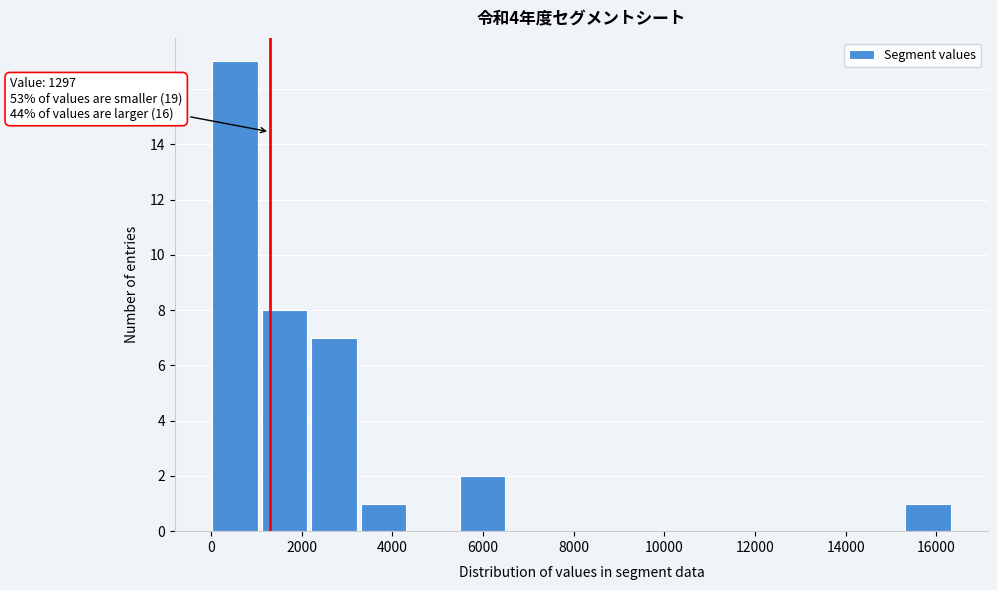

Over which range of the x-axis is the bar tallest?

0 to 1200